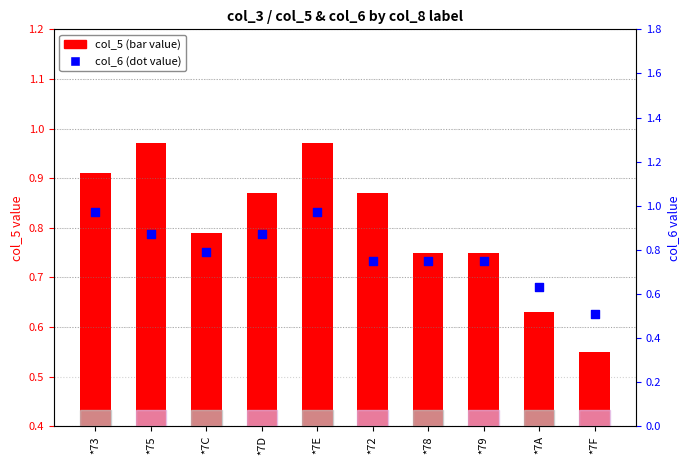

At which category is the sum across all series the highest?

*7E